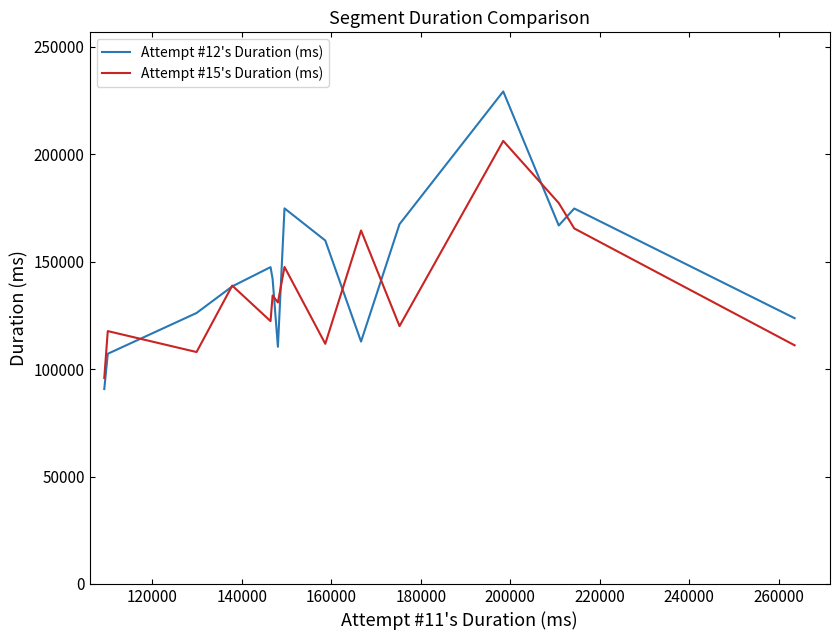

List the series in order of their peak value, highest first.

Attempt #12's Duration (ms), Attempt #15's Duration (ms)